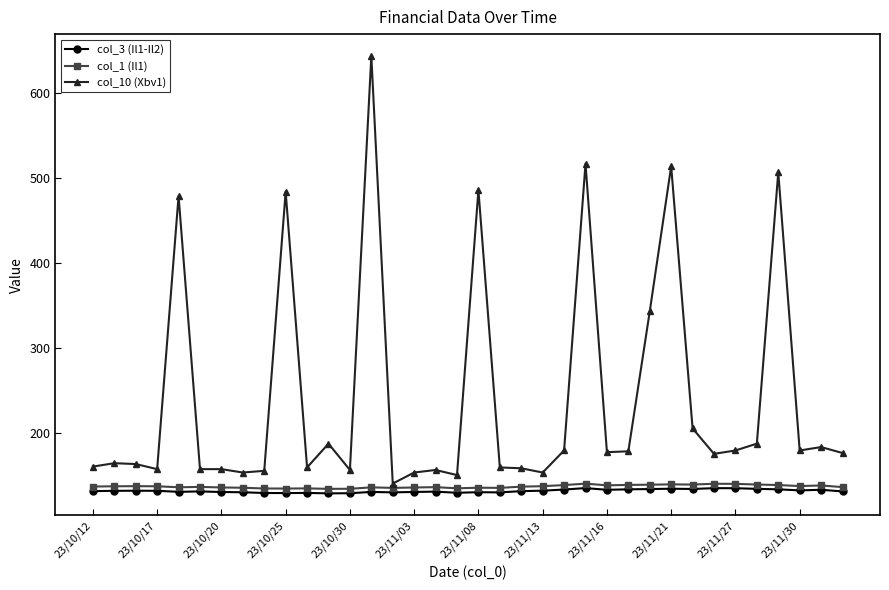

True or false: col_3 (Il1-Il2) and col_10 (Xbv1) intersect in this chart.

False